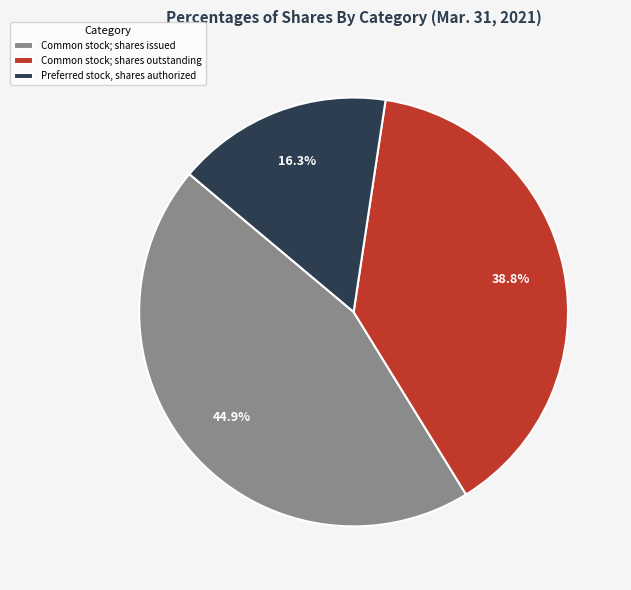

What is the total percentage of Preferred stock, shares authorized and Common stock; shares outstanding?

55.1%